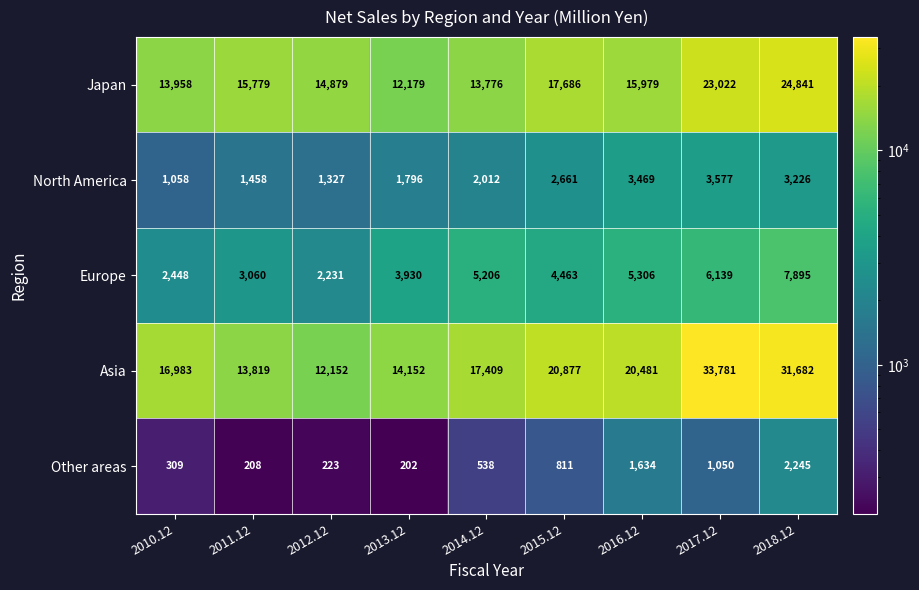

At how many categories does at least one series exceed 2932?

9